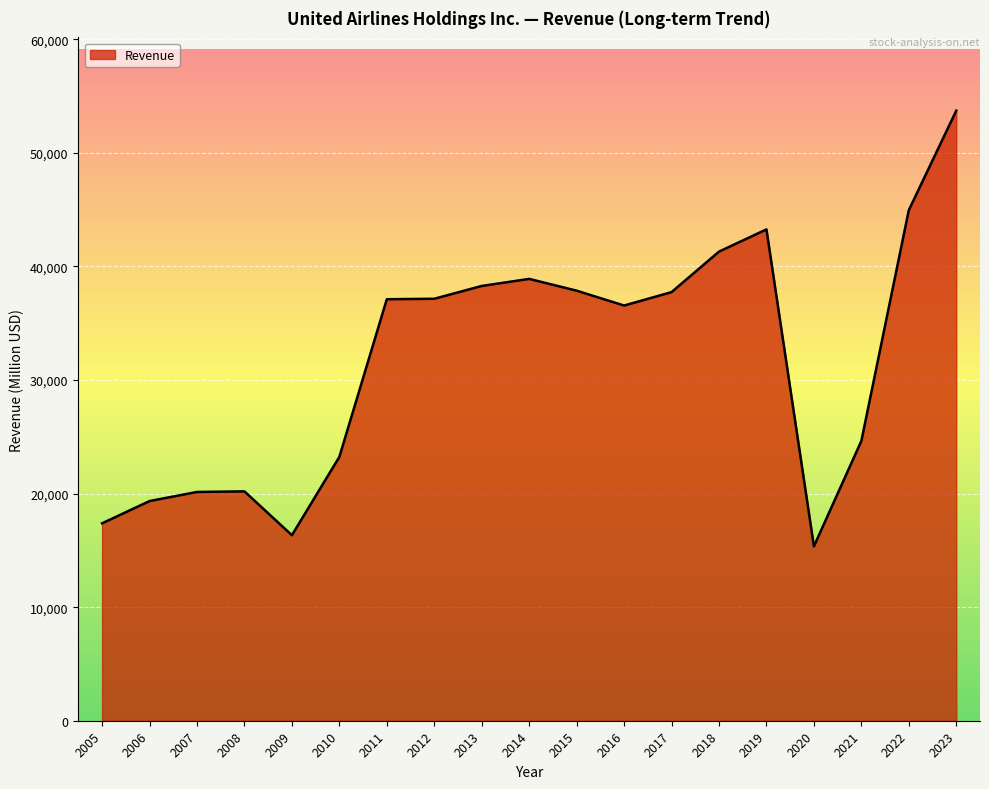

True or false: there are more than 1 points higher than both neighbors.

True